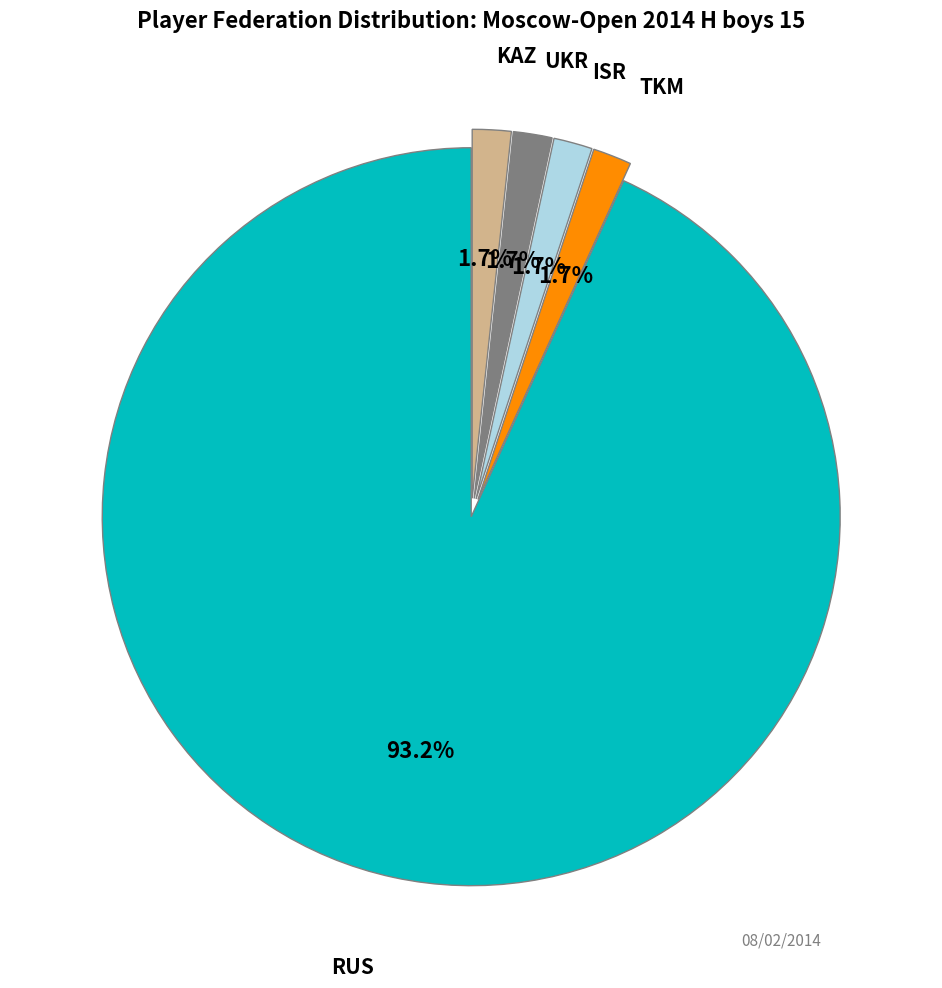

What is the largest slice in the pie chart?

RUS